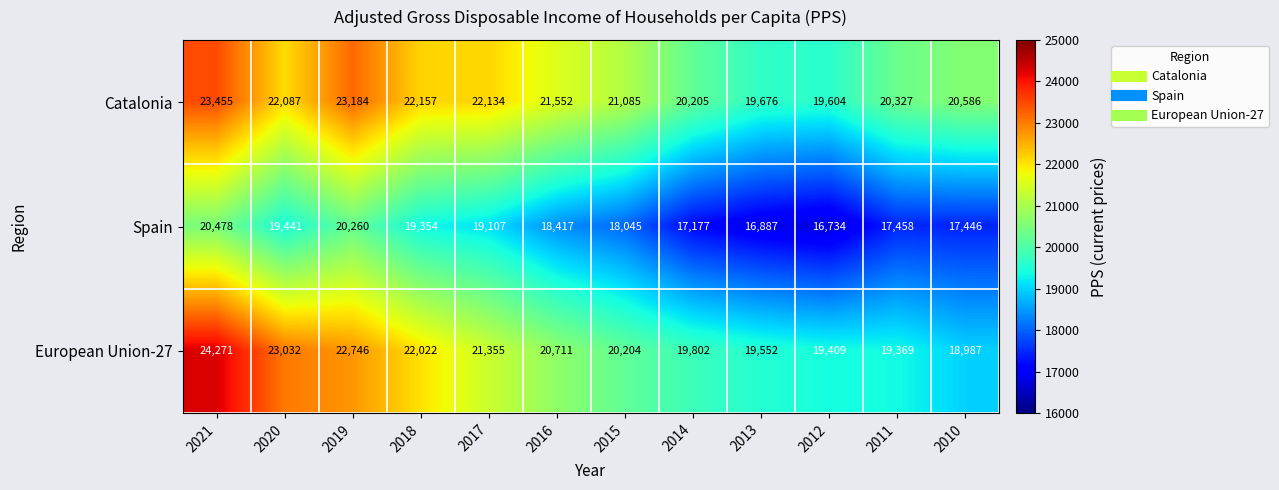

What is the spread (max minus min) of values at 2016?

3135